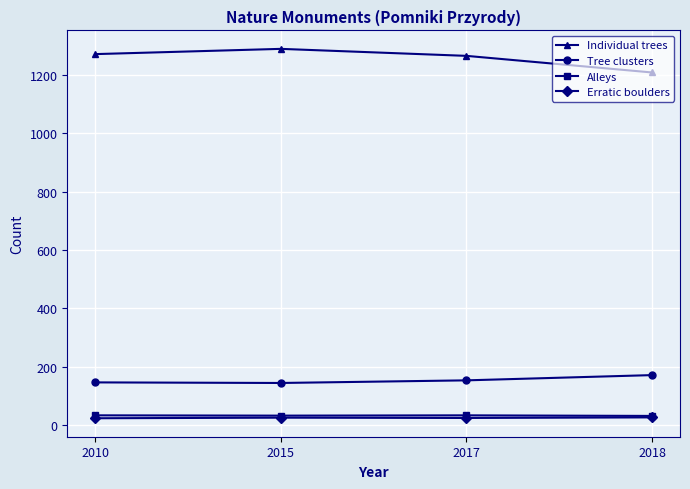

True or false: Individual trees has a value of 1708 at 2015.

False